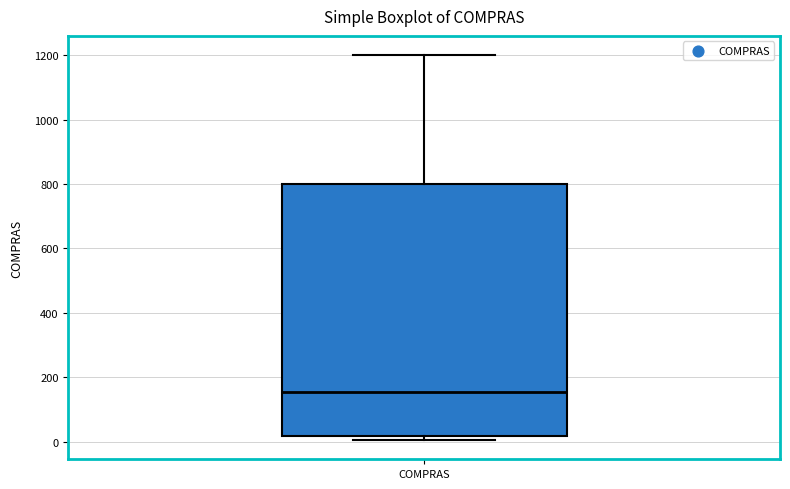

Transcribe this box plot: give where the median line is, the range the box spans, and where the two whiskers end, as read against the y-axis. The values are not printed on the chart, so give them approximately, as read against the axis.

median 160, box 20 to 800, whiskers 0 to 1200